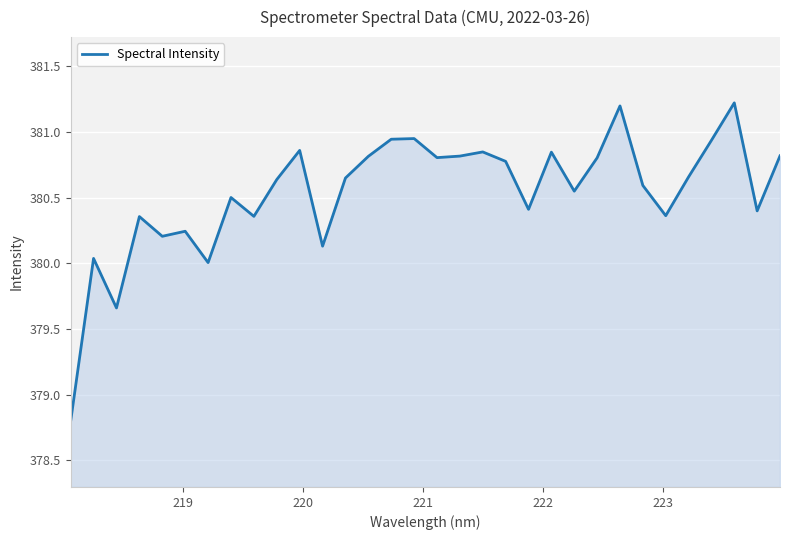

What is the maximum value shown in the chart?

381.2